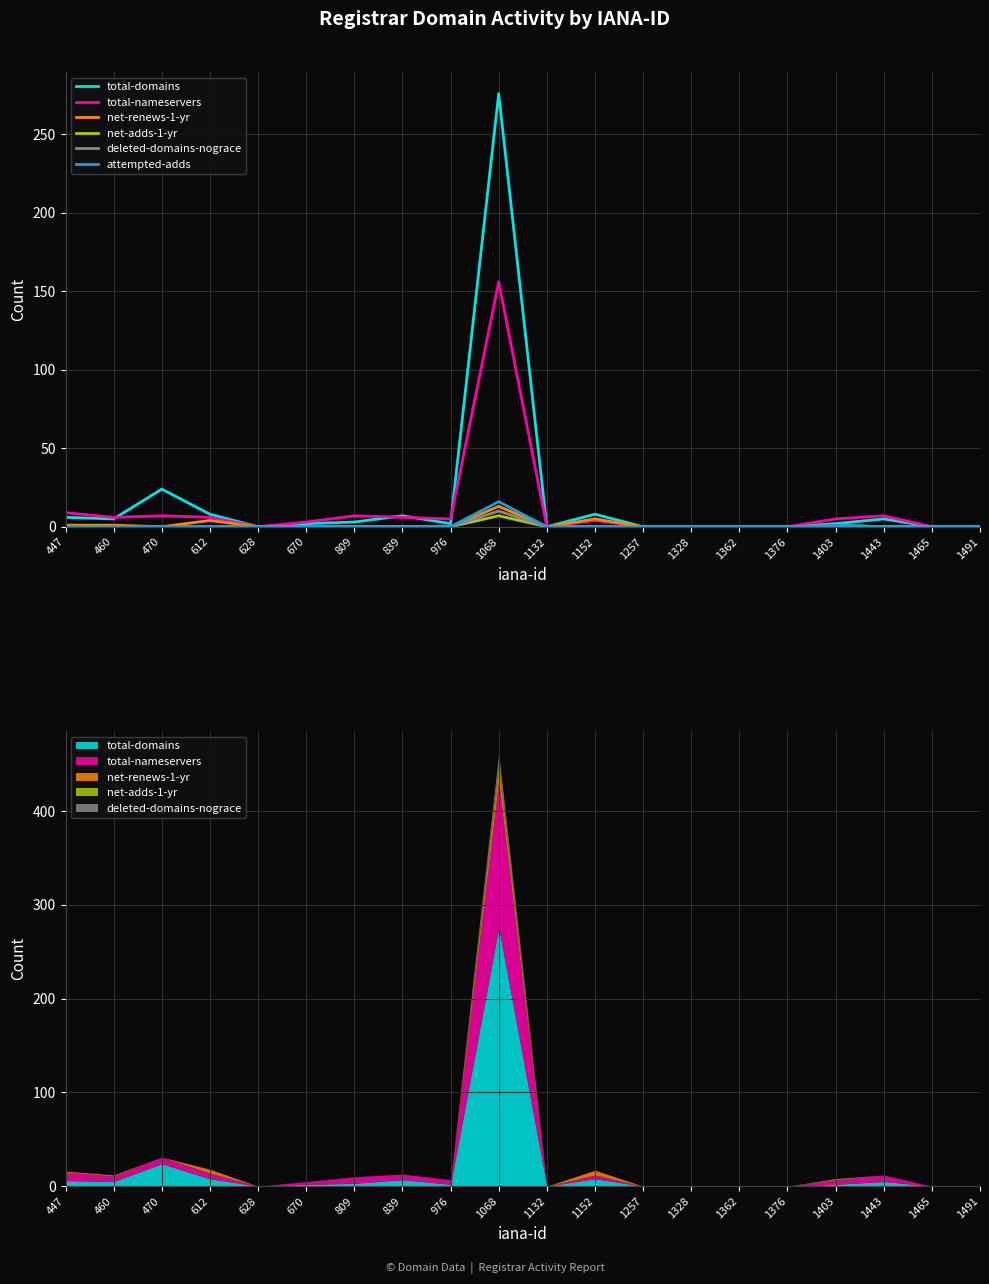

At which category does total-domains reach its first local valley?

460